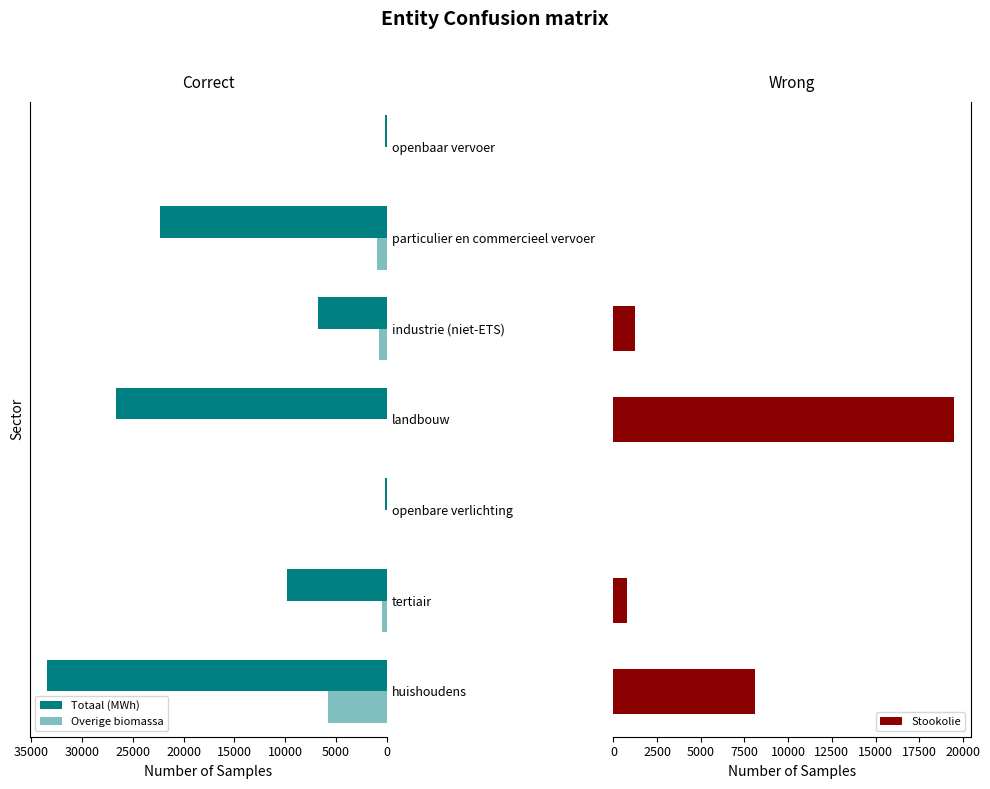

The value of Stookolie at tertiair is 1100.0. True or false?

False